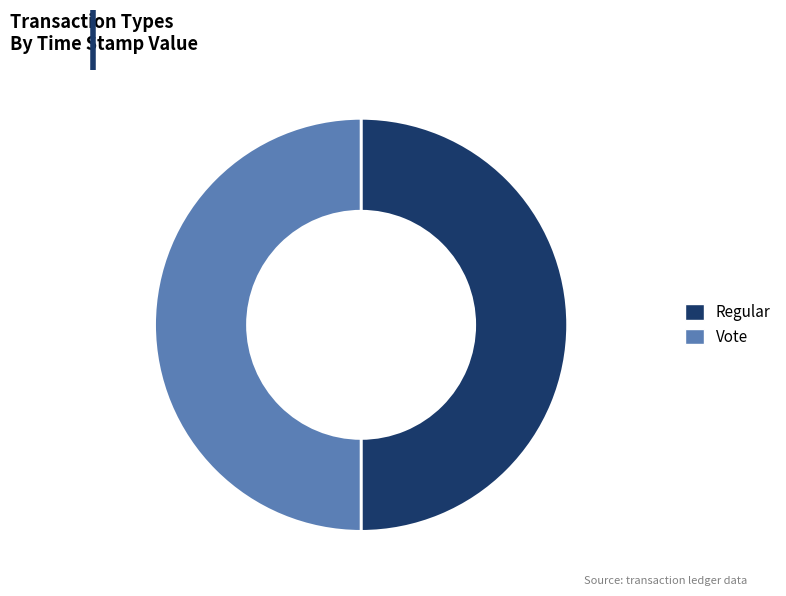

Is the sum of Vote and Regular greater than half?

Yes